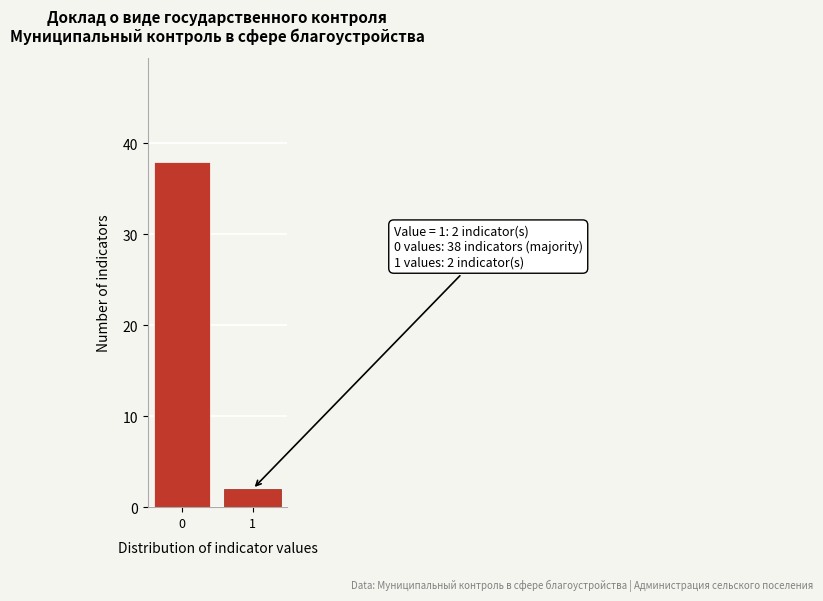

Reading right to left, extract all data points from this chart.

2	38